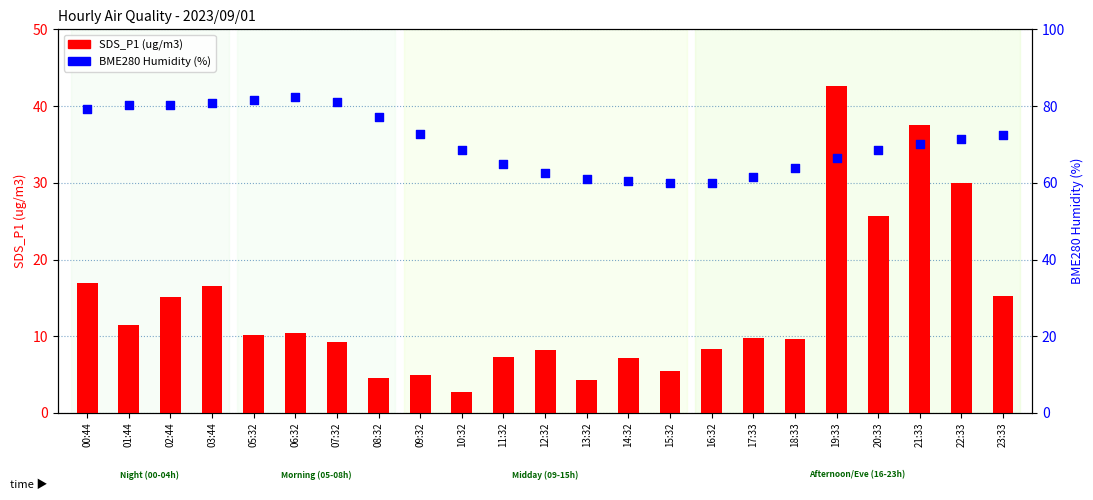

Is the value of SDS_P1 (ug/m3) at 05:32 greater than the value of BME280 Humidity (%) at 11:32?

No